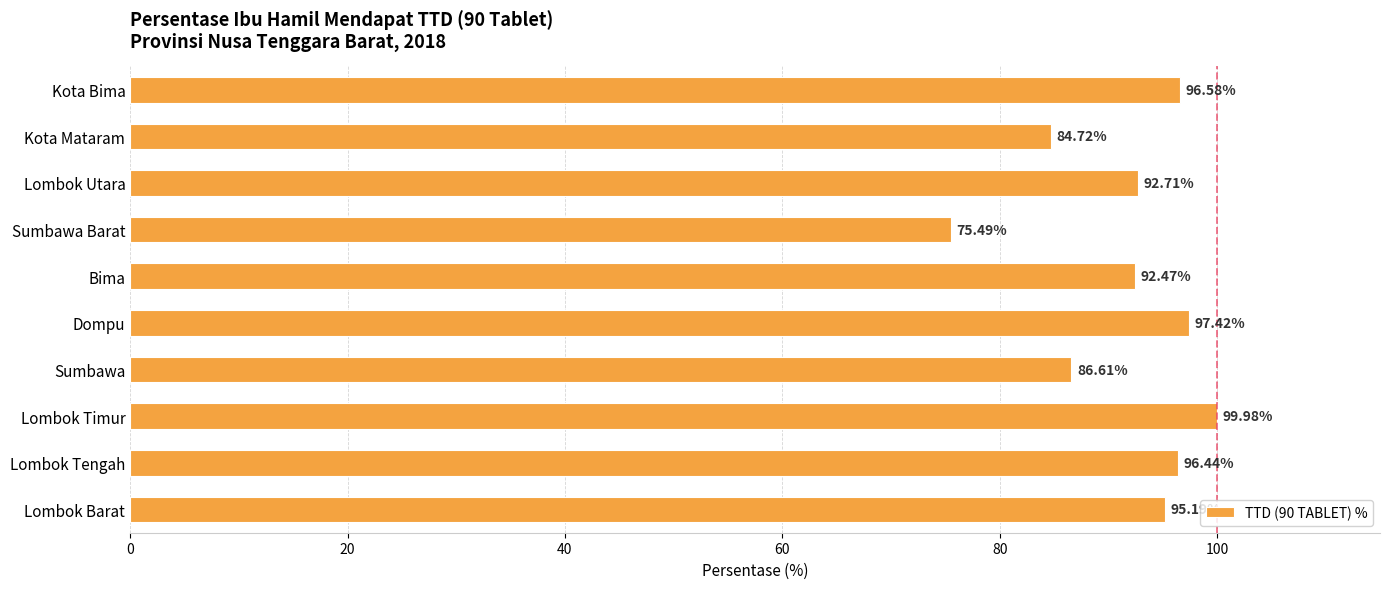

Rank the categories by value from highest to lowest.

Lombok Timur, Dompu, Kota Bima, Lombok Tengah, Lombok Barat, Lombok Utara, Bima, Sumbawa, Kota Mataram, Sumbawa Barat